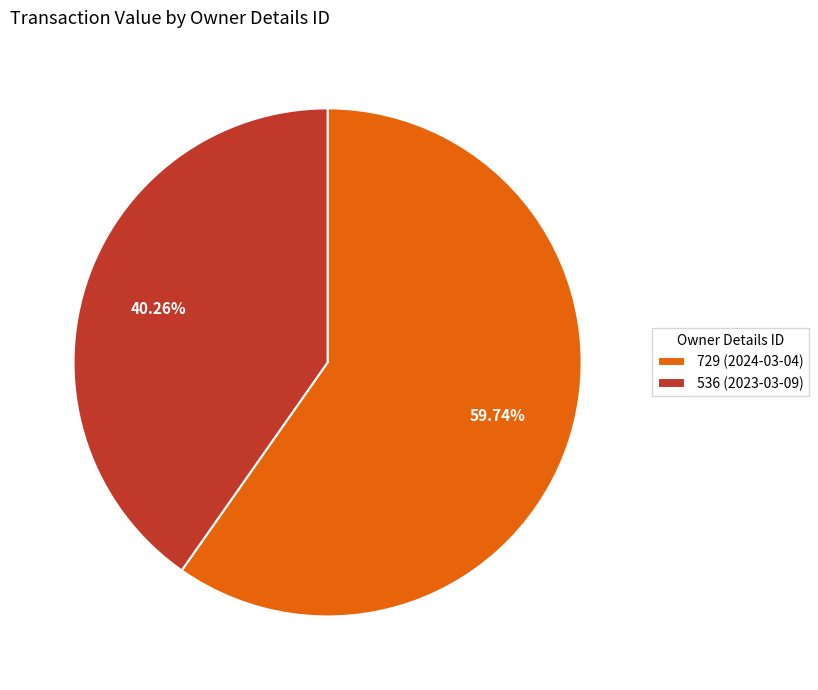

Rank the categories by value from highest to lowest.

729 (2024-03-04), 536 (2023-03-09)